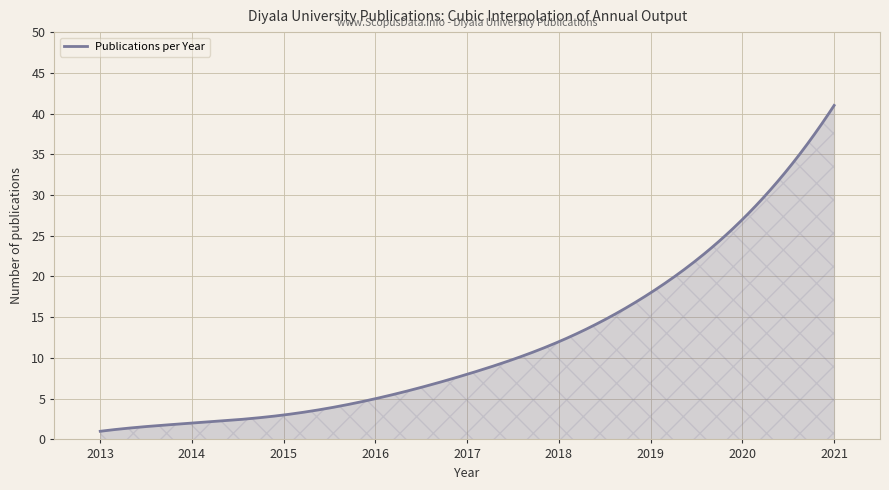

What is the smallest value displayed?

1.0